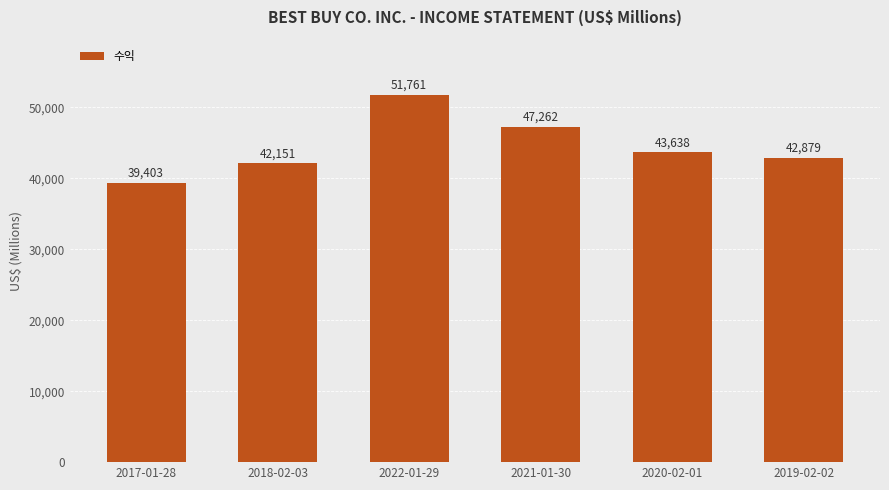

Where is the data nearest to the value 45582?

2021-01-30